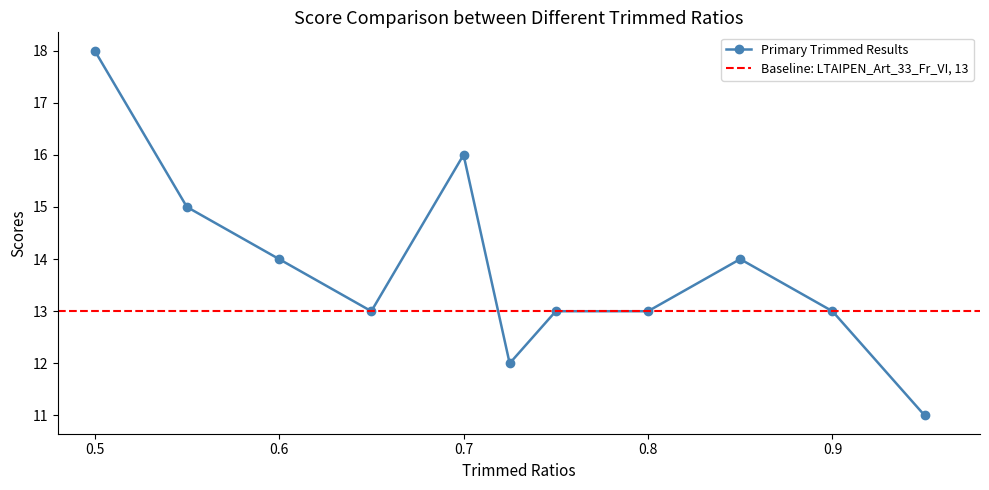

Is this an area chart (filled region under the line)?

No